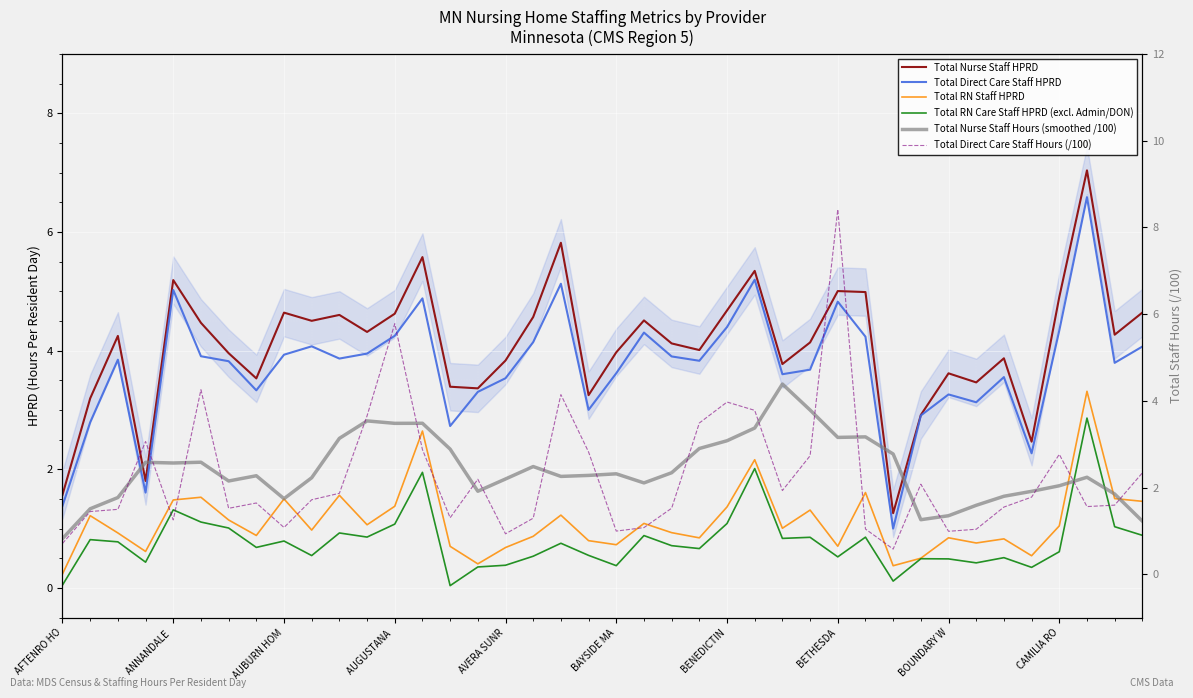

How many lines are shown in the chart?

6